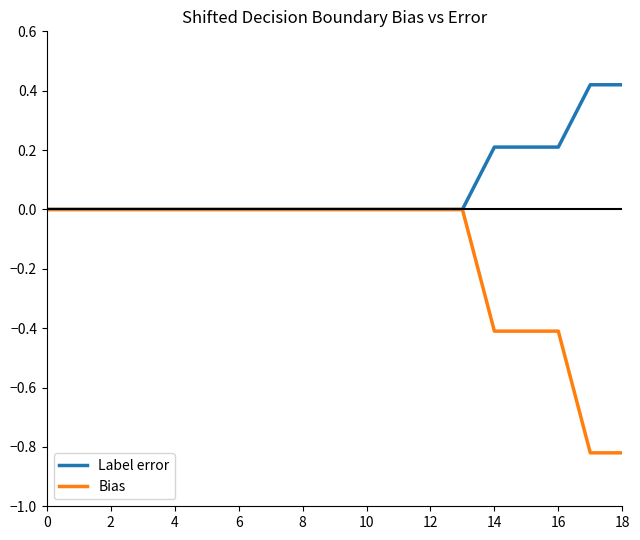

List the series in order of their overall mean, lowest first.

Bias, Label error